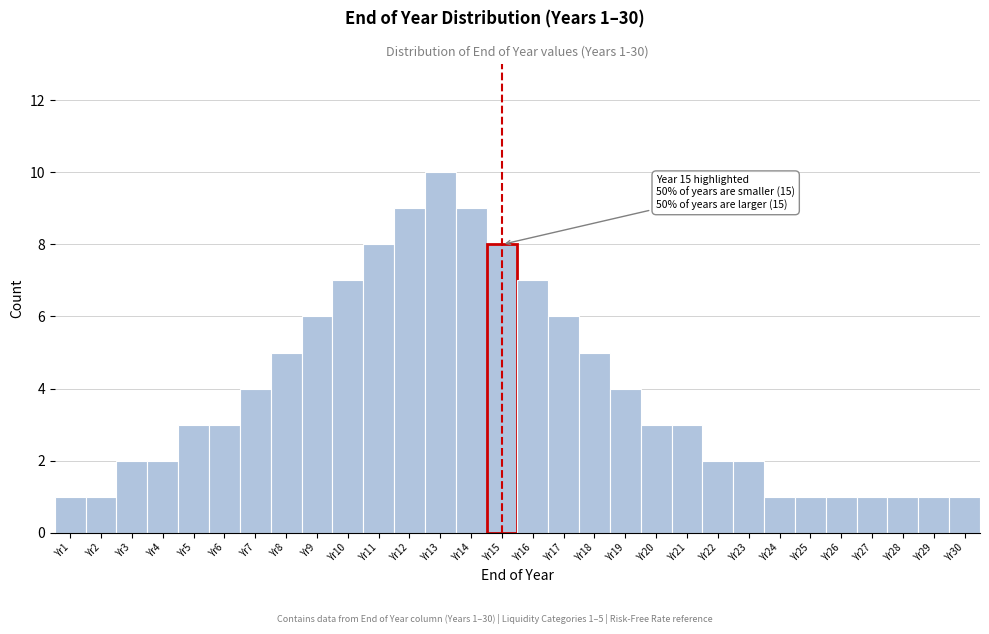

Which range on the x-axis has the tallest bar?

12.5 to 13.5